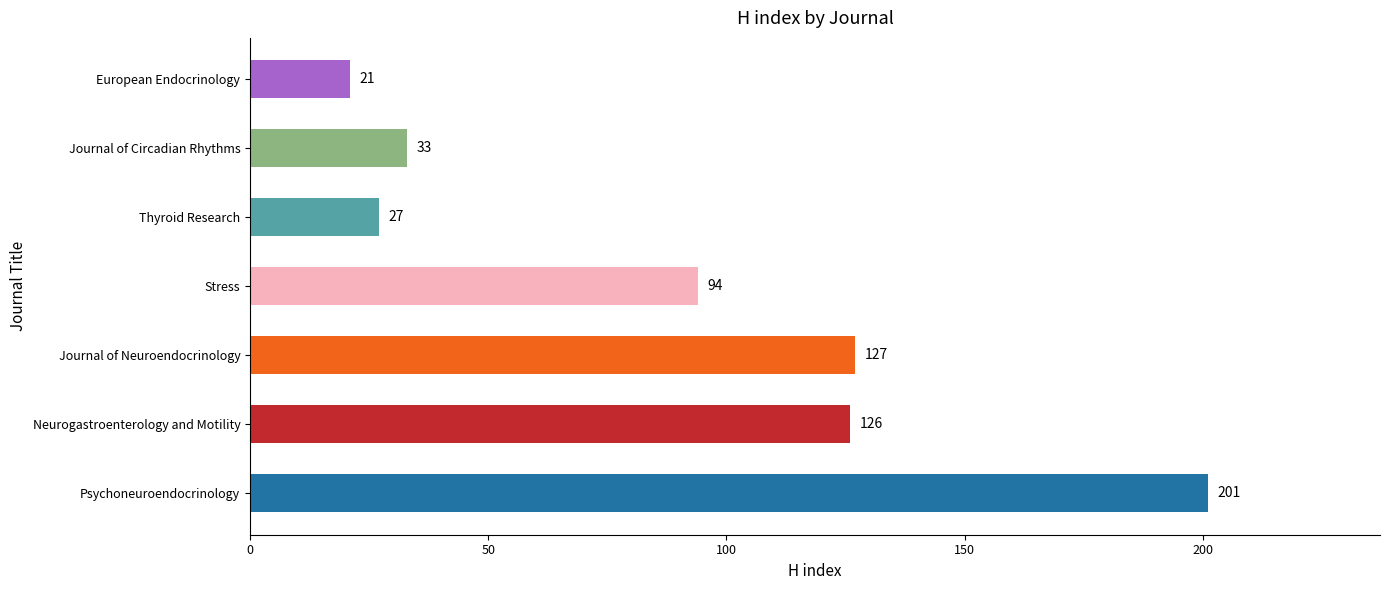

How many values are below 94?

3